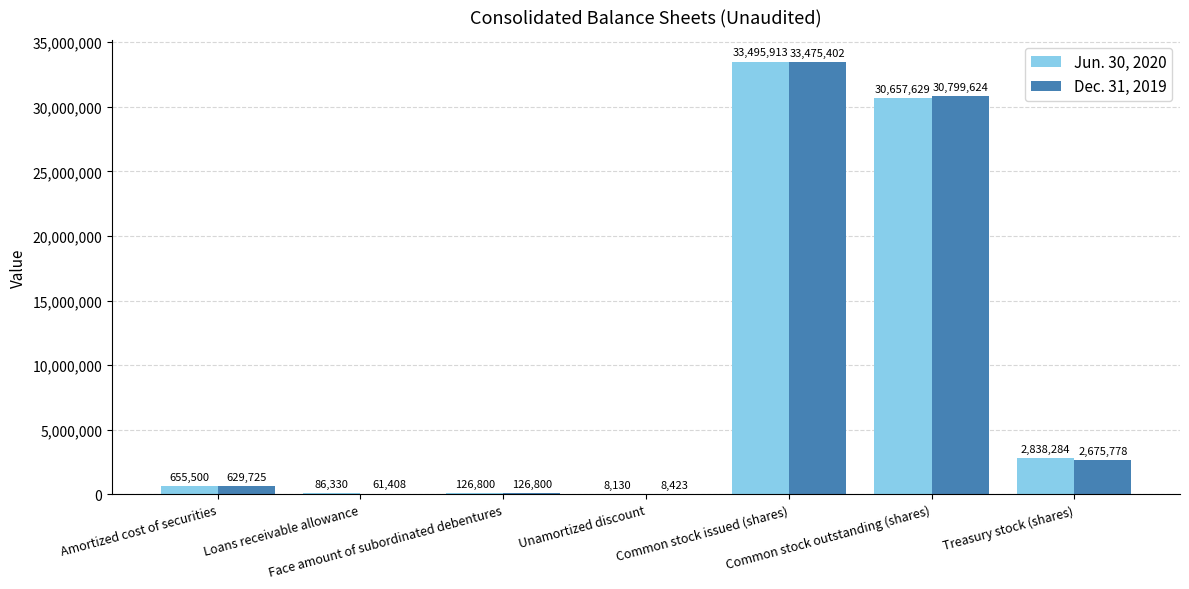

What is the total value across all series at Common stock issued (shares)?

66971315